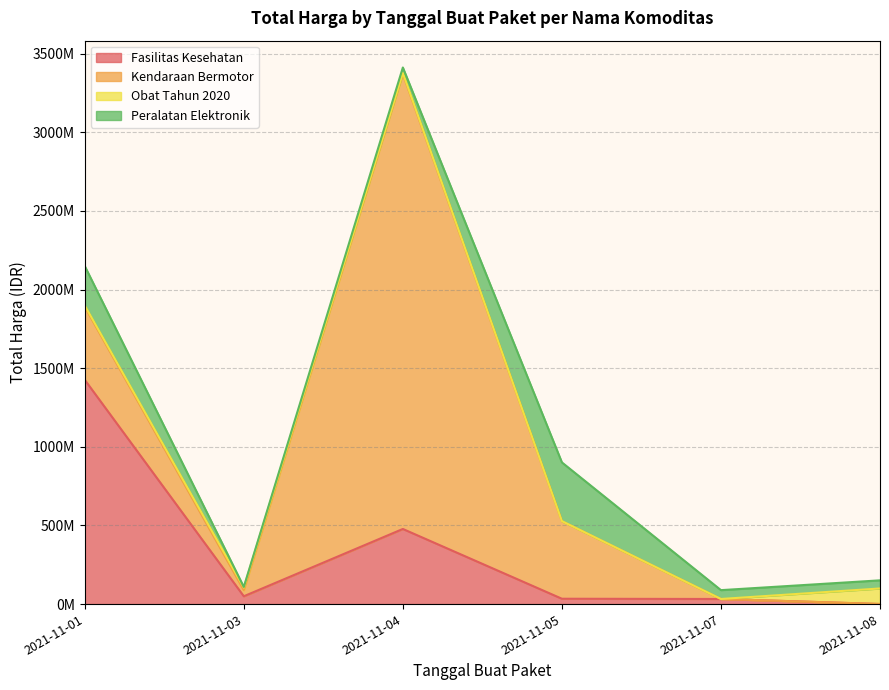

List the labels in order of Obat Tahun 2020 value, smallest first.

2021-11-07, 2021-11-05, 2021-11-04, 2021-11-01, 2021-11-03, 2021-11-08